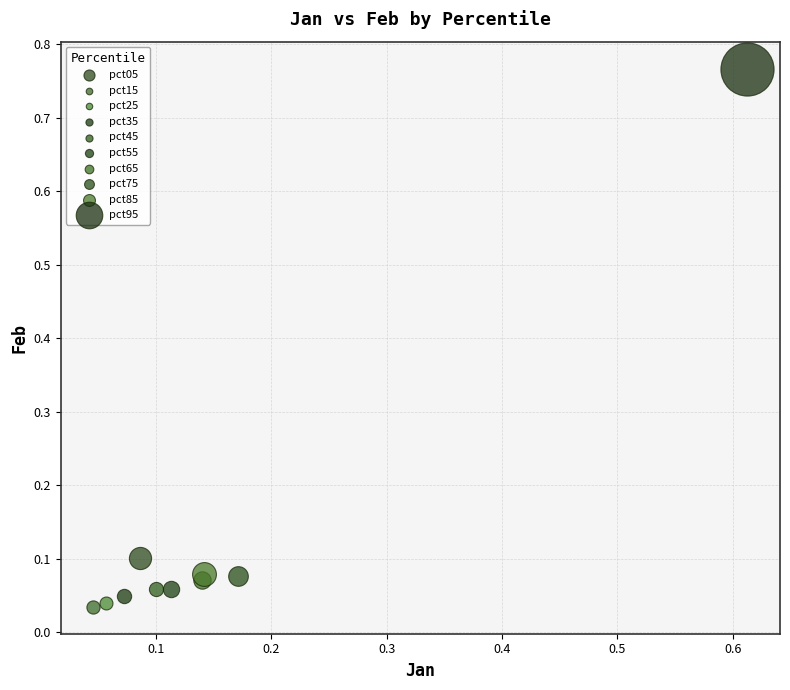

What are all the series names shown in the legend?

pct05, pct15, pct25, pct35, pct45, pct55, pct65, pct75, pct85, pct95